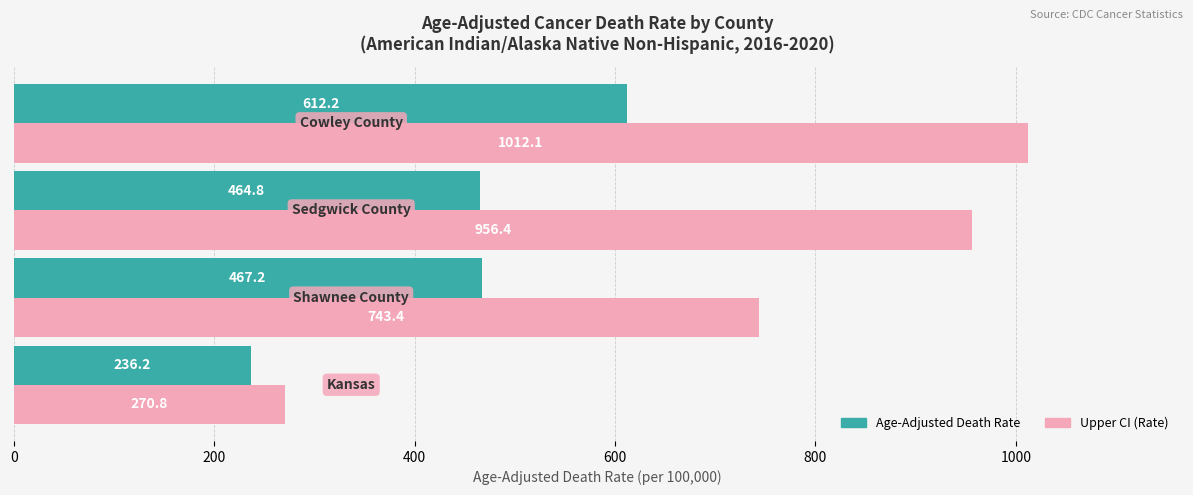

Rank the series by their average value, from lowest to highest.

Age-Adjusted Death Rate, Upper CI (Rate)